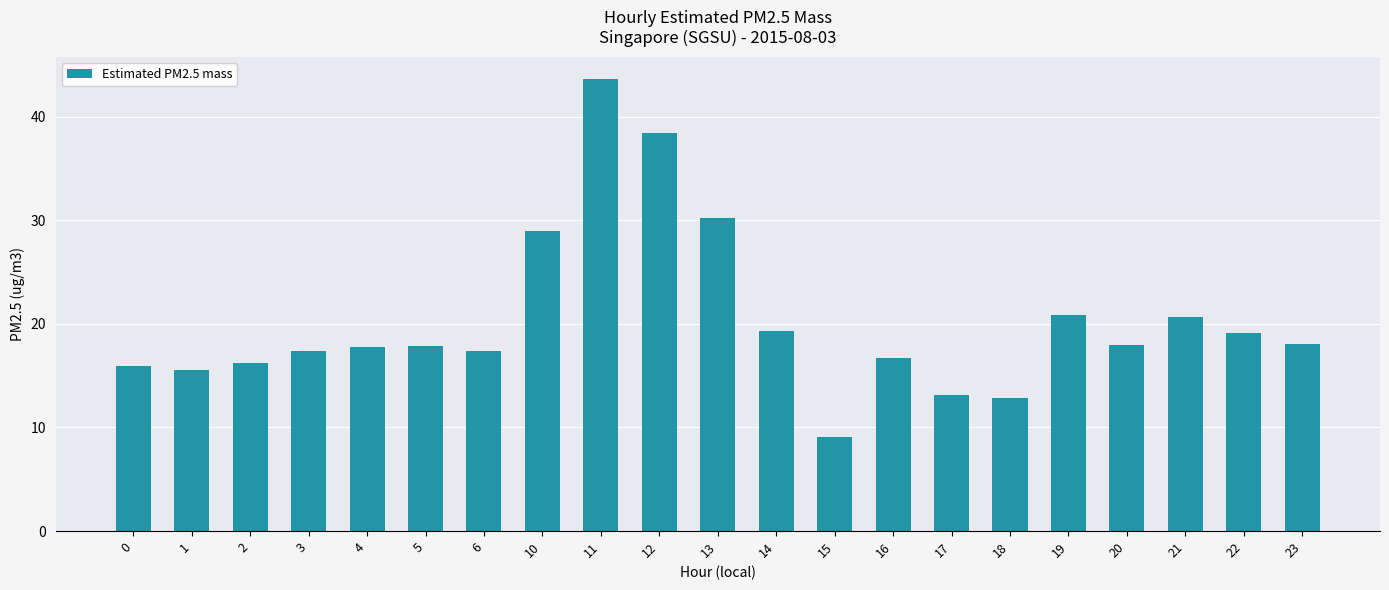

How many values are below 17?

7